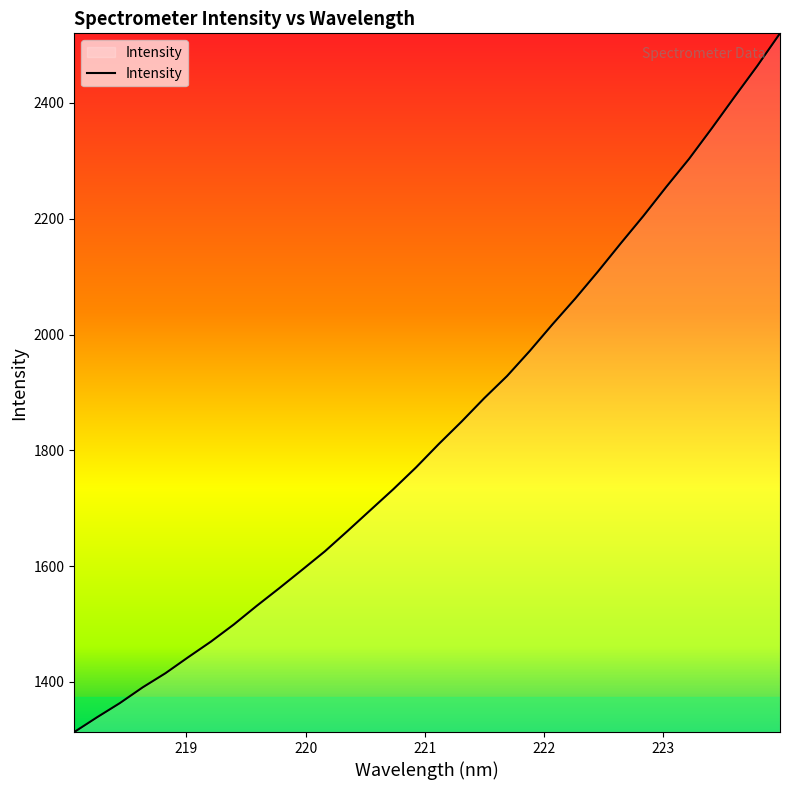

What is the greatest value displayed?

2520.2